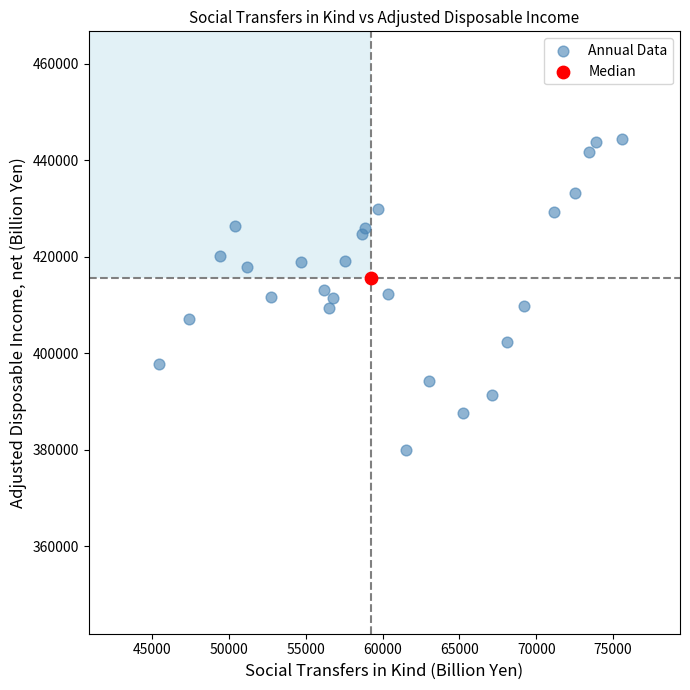

What are all the series names shown in the legend?

Annual Data, Median